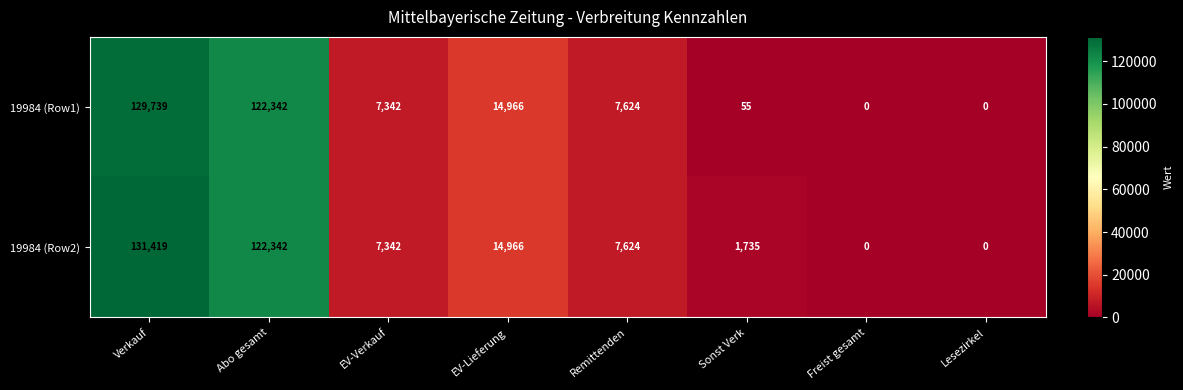

How many distinct data groups are displayed?

2